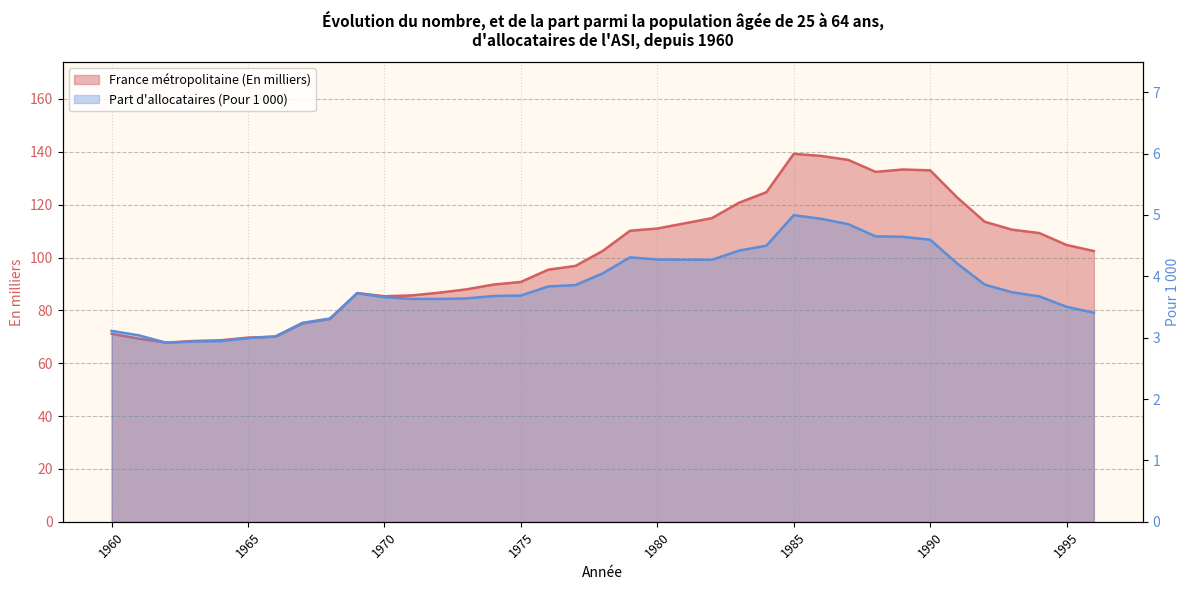

True or false: France métropolitaine (En milliers) and Part d'allocataires (Pour 1 000) intersect in this chart.

False